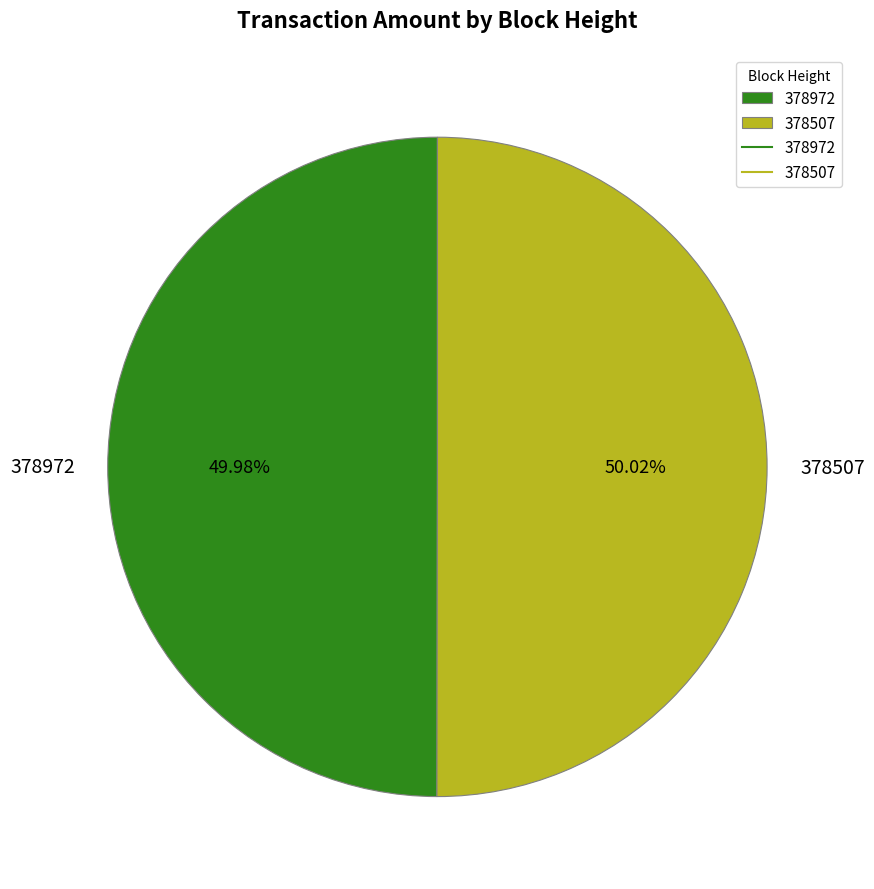

Is there a majority slice in this chart?

Yes